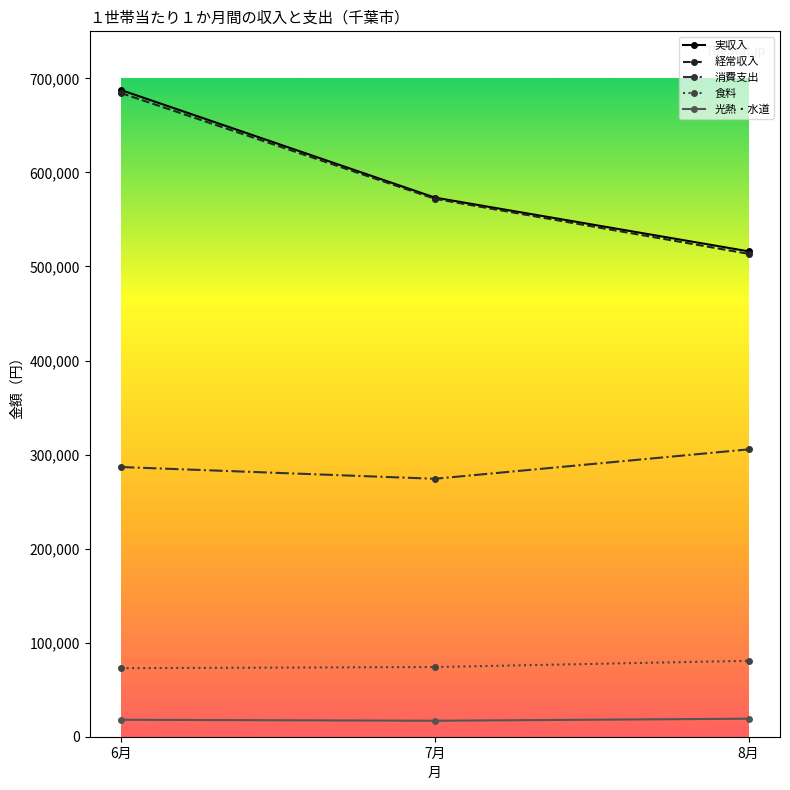

Does the chart have visible grid lines?

No